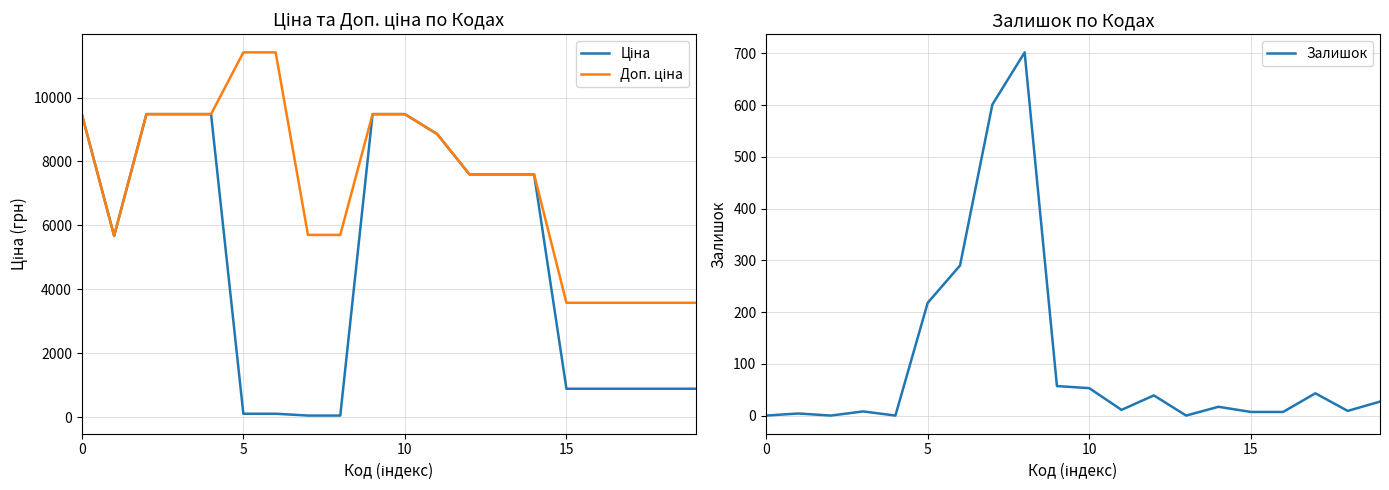

True or false: Доп. ціна and Ціна cross at least once.

False